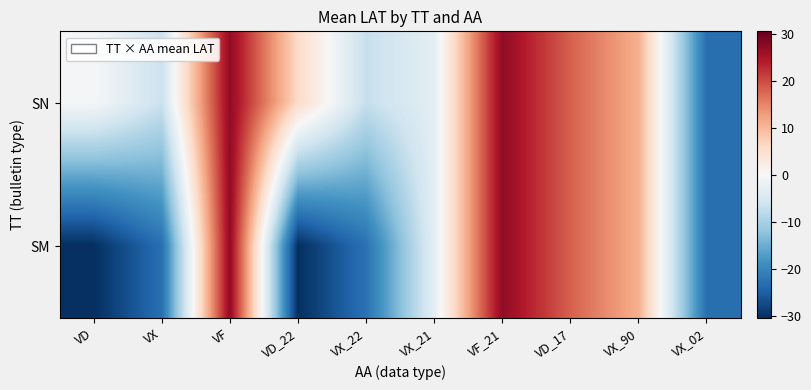

At which category is the sum across all series the highest?

VF